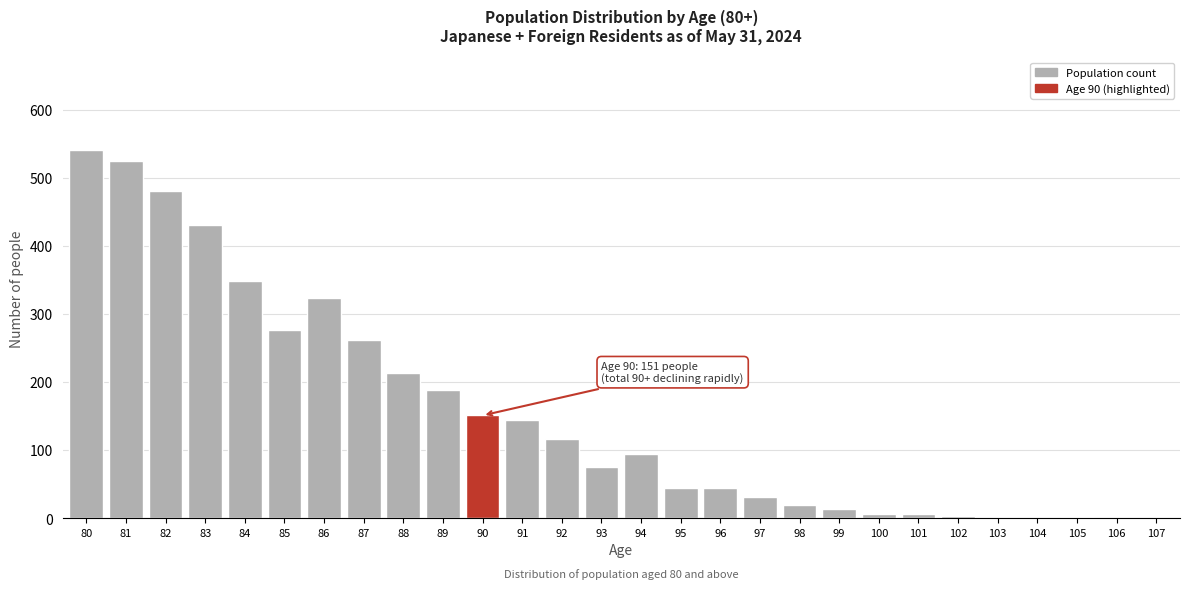

Between 87 and 106, which is larger?

87